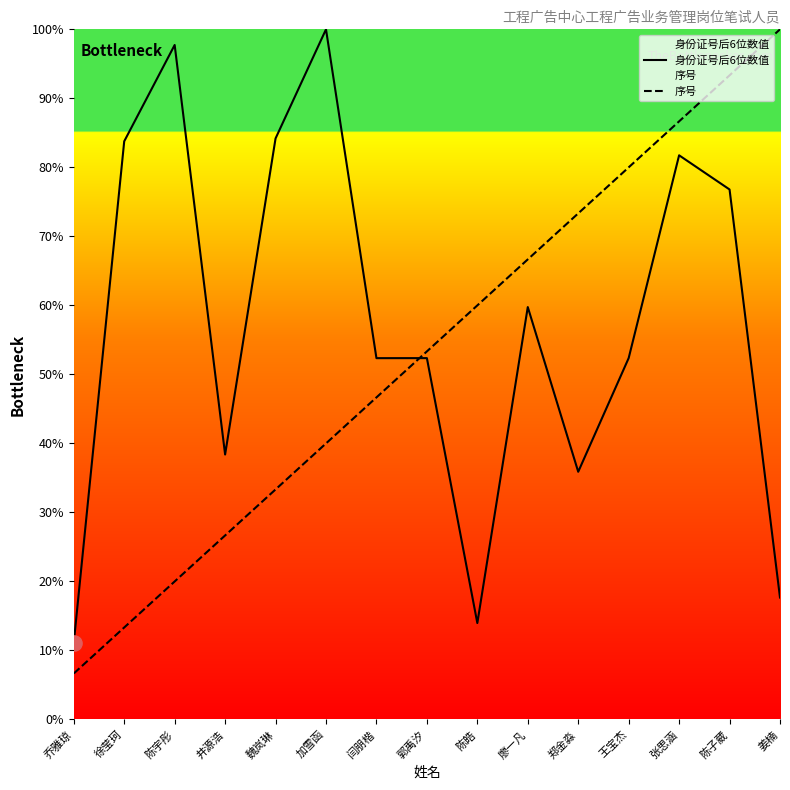

At which category is the sum across all series the highest?

陈子葳